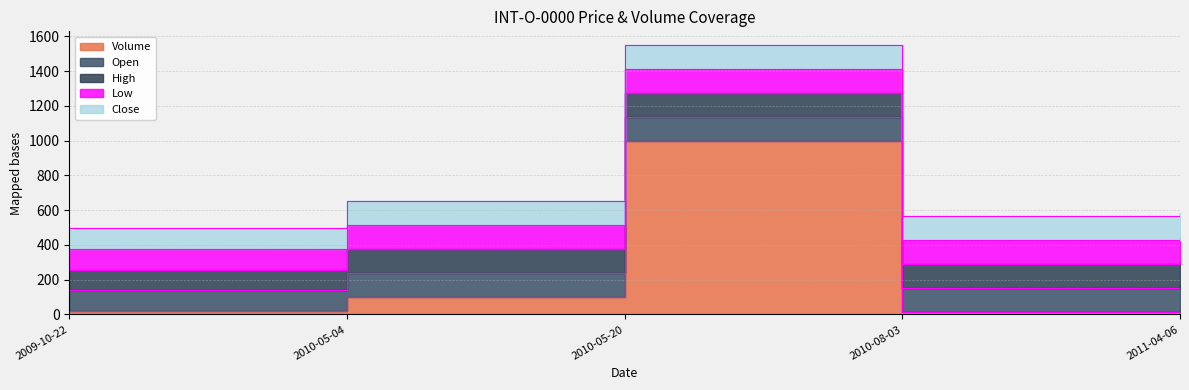

Where does the Volume series first go above 33?

2010-05-04